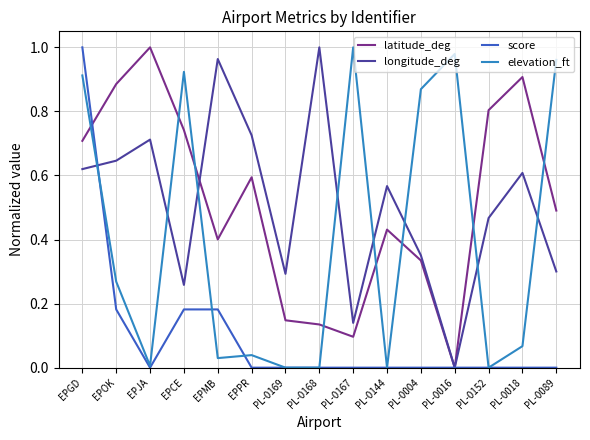

What are all the series names shown in the legend?

latitude_deg, longitude_deg, score, elevation_ft